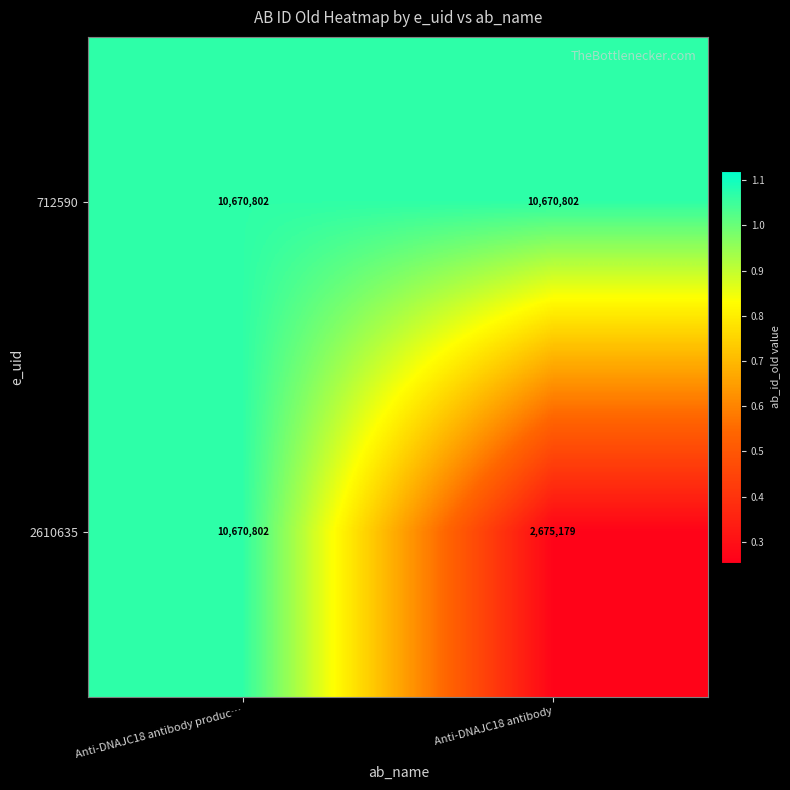

The value of 2610635 at Anti-DNAJC18 antibody is 3712616. True or false?

False